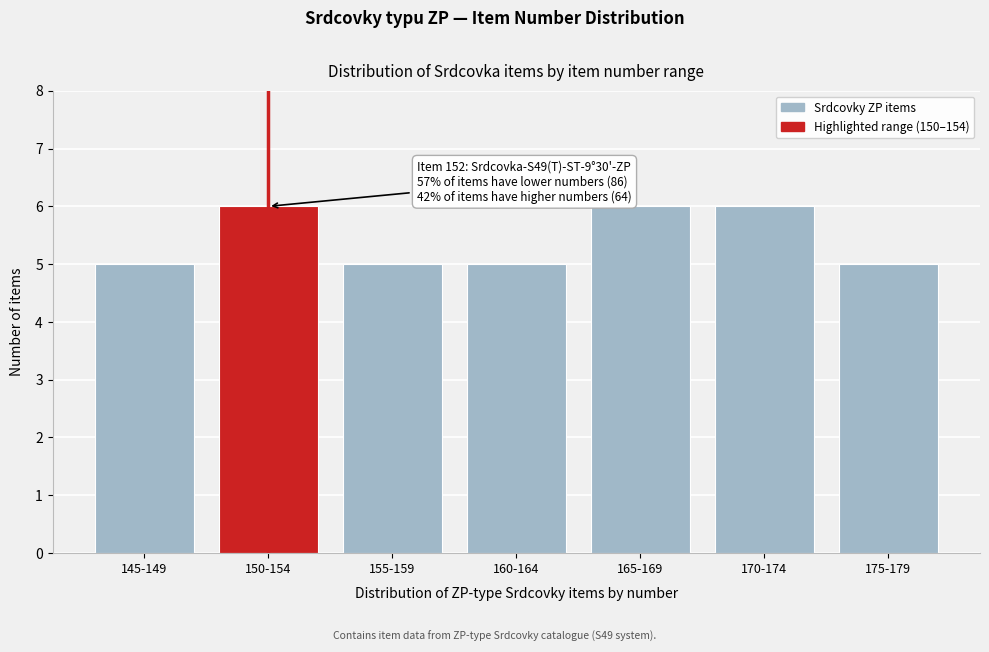

Reading left to right, what are all the values shown in this chart?

5	6	5	5	6	6	5